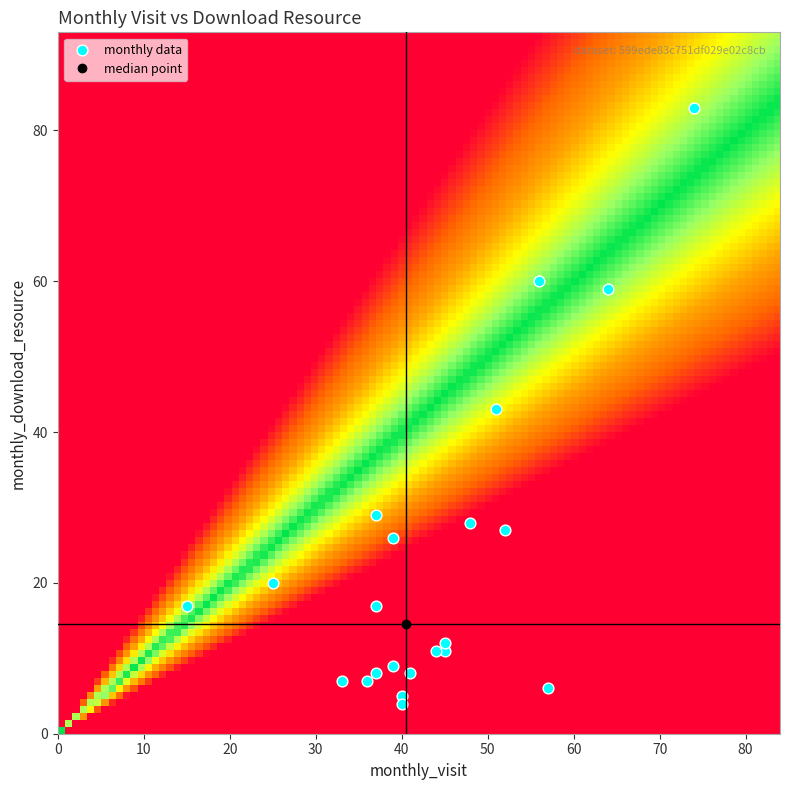

What is the range of Y values (max minus min)?

79